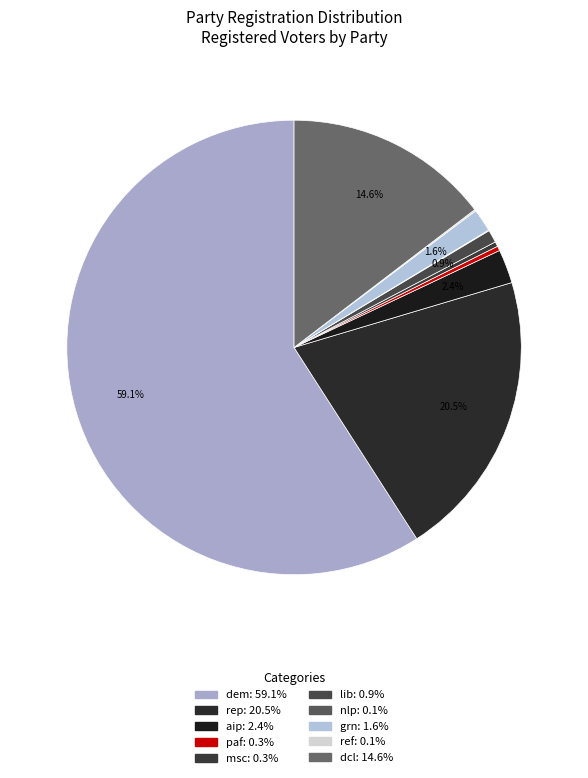

True or false: grn accounts for 2% of the total.

True